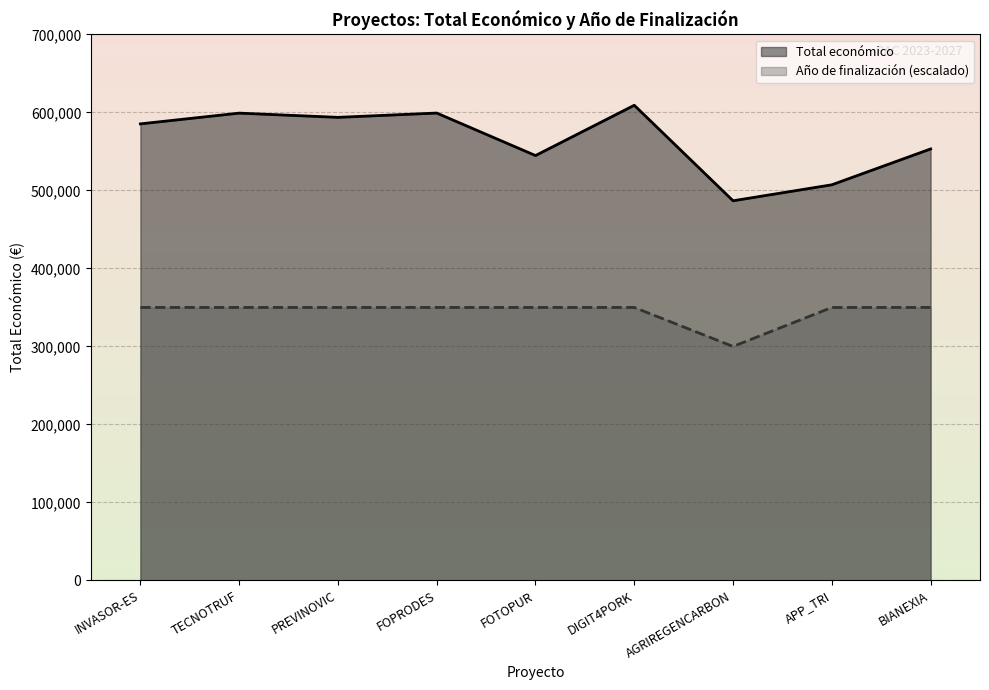

Is the value of Año de finalización at BIANEXIA greater than the value of Total económico at APP_TRI?

No